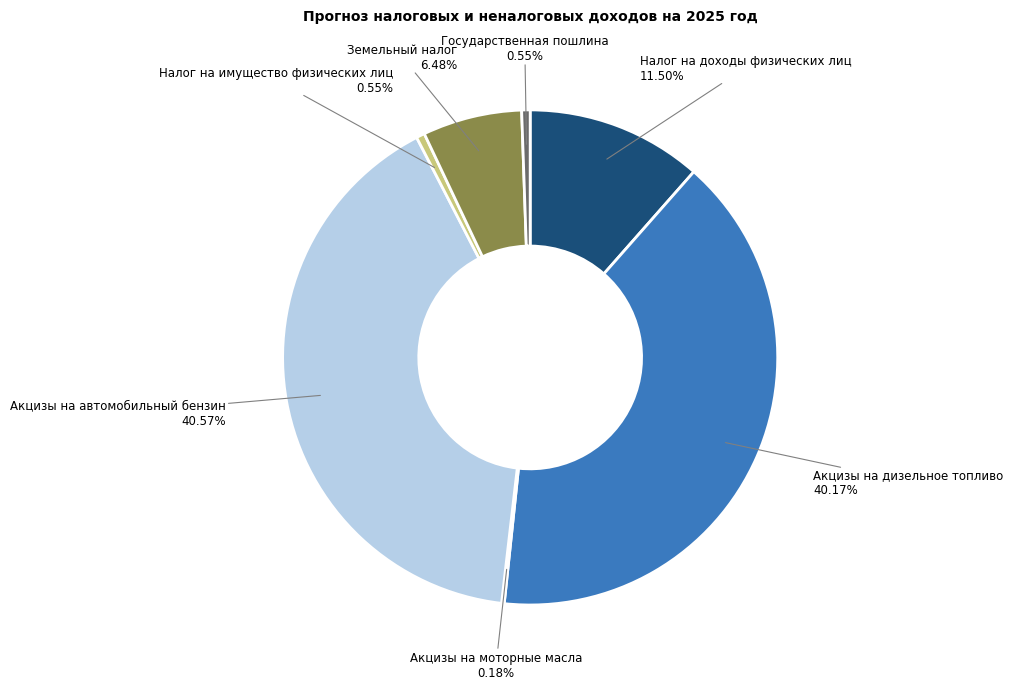

Is there any slice that represents more than half of the pie?

No